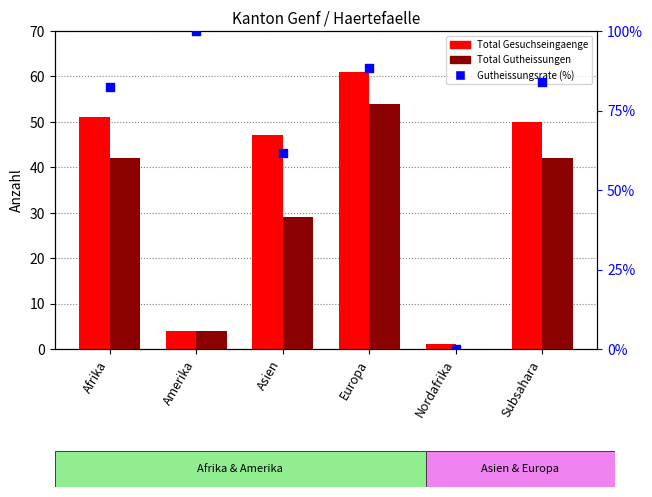

At which category is the sum across all series the highest?

Europa